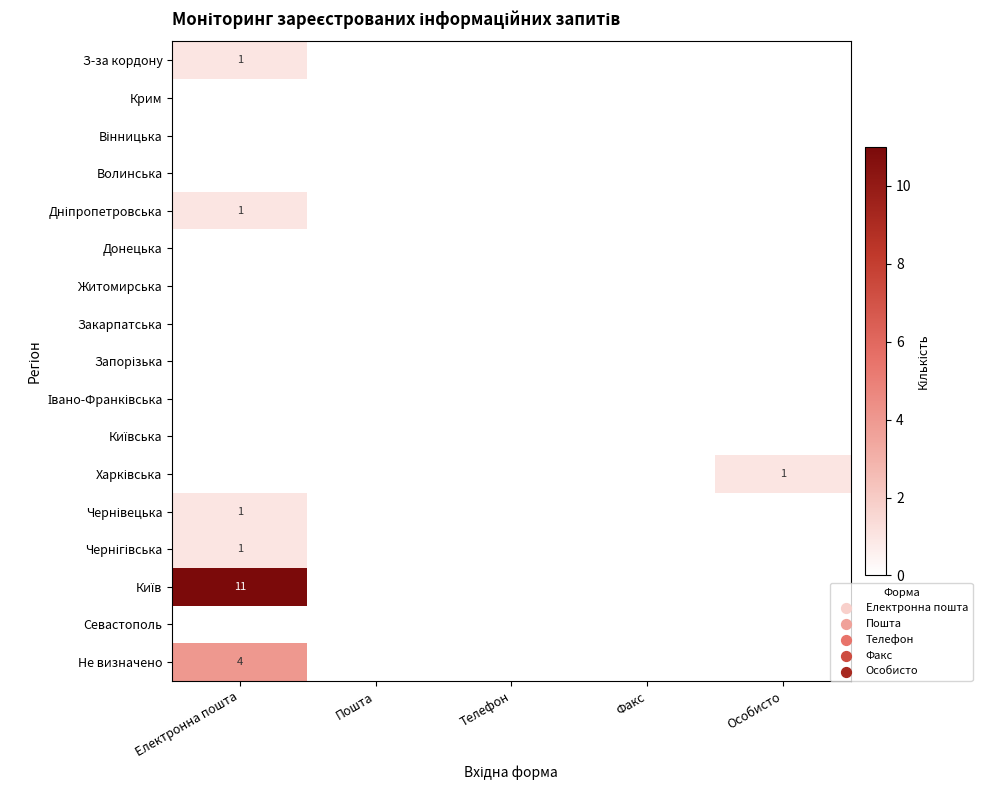

The З-за кордону series shows 0 at Телефон. True or false?

False